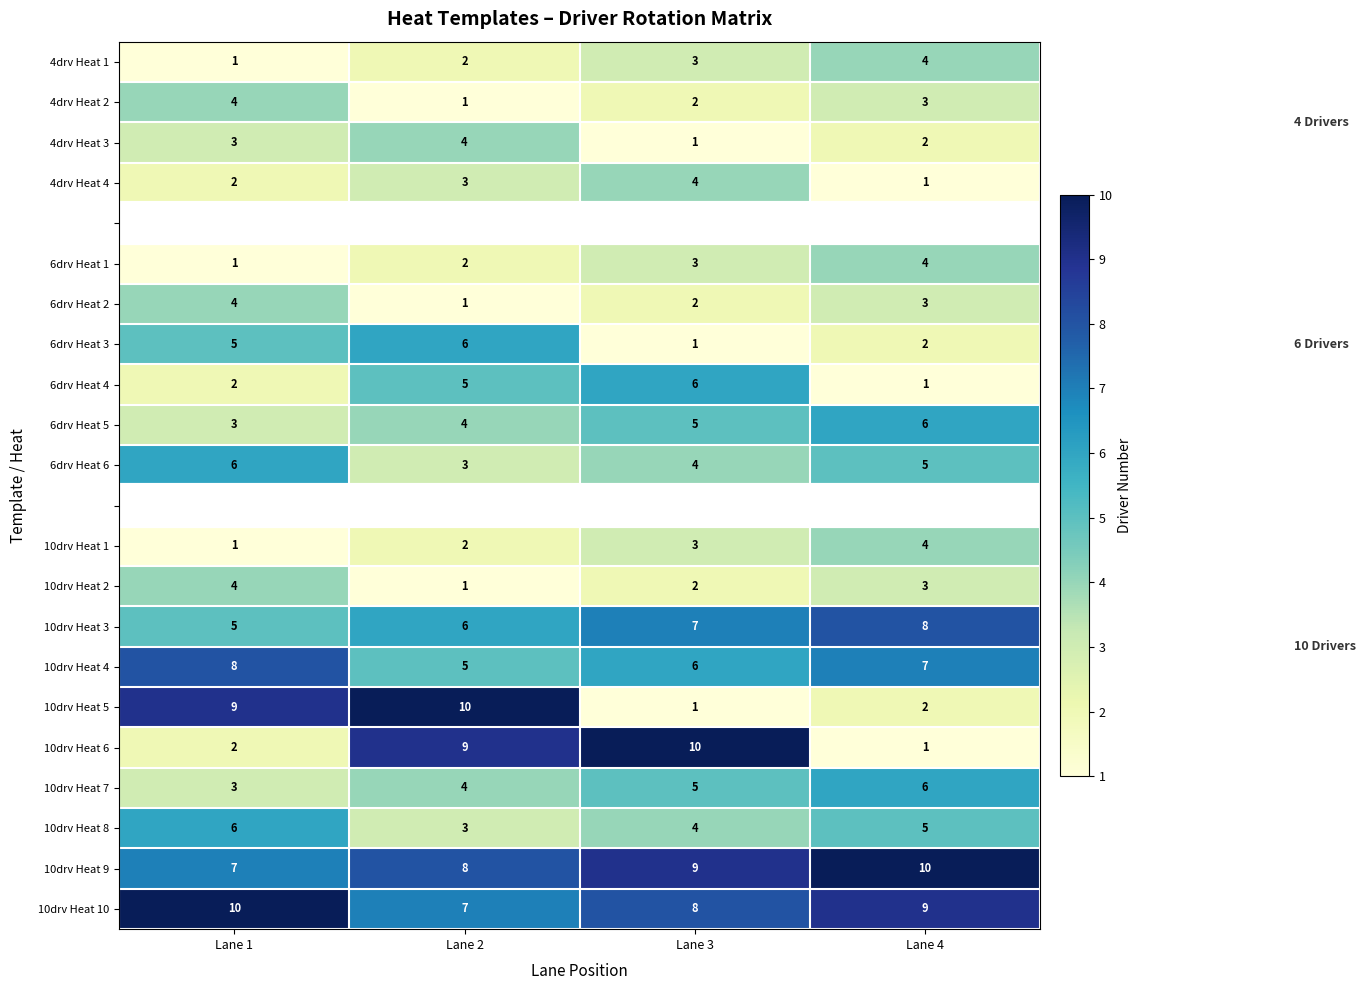

The value of 6drv Heat 5 at Lane 3 is 5. True or false?

True